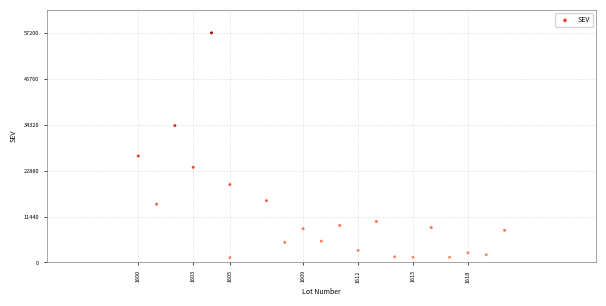

What Y value in the scatter plot is closest to 29200?

26500